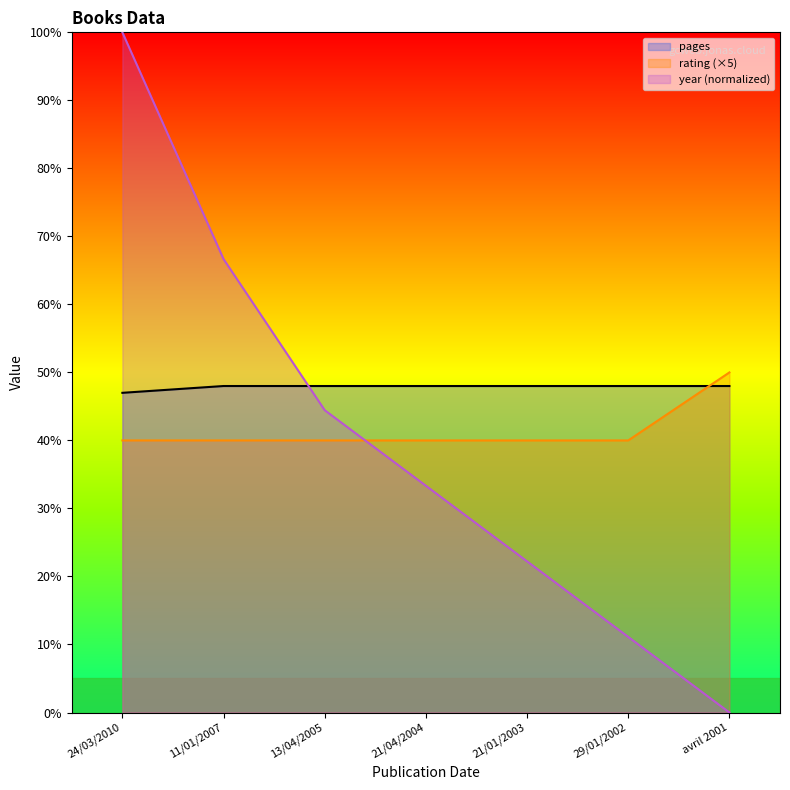

What is the label of the 3rd point from the right?

21/01/2003